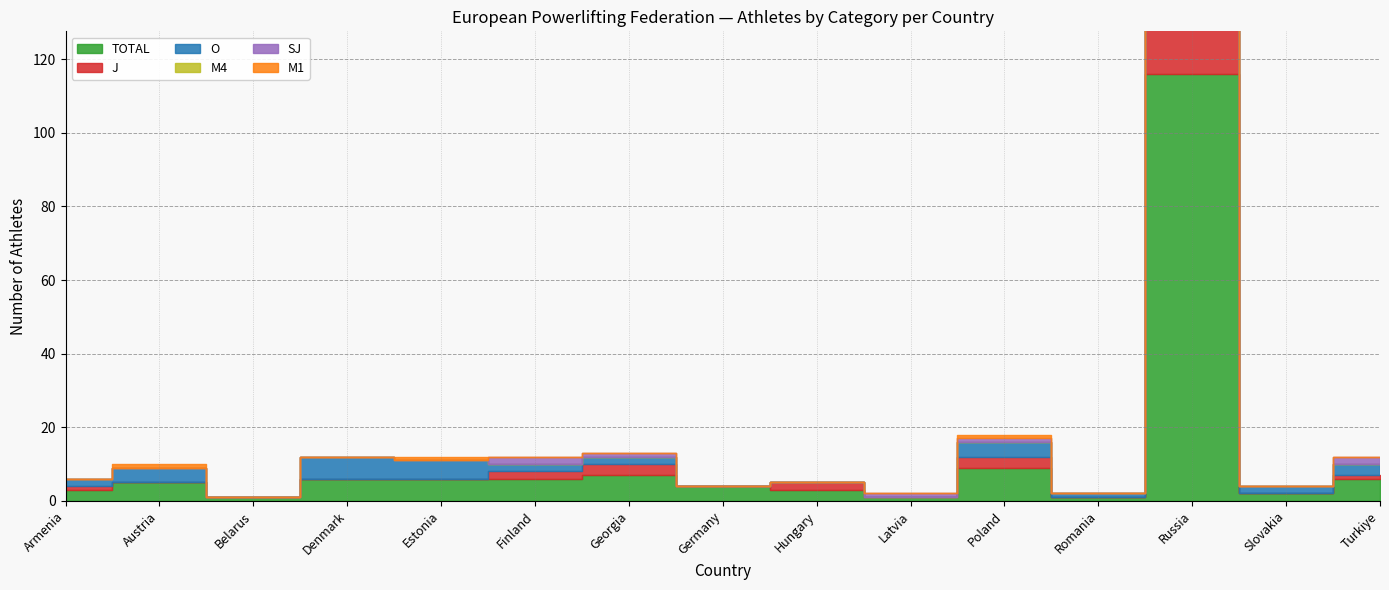

What is the total value across all series at Armenia?

6